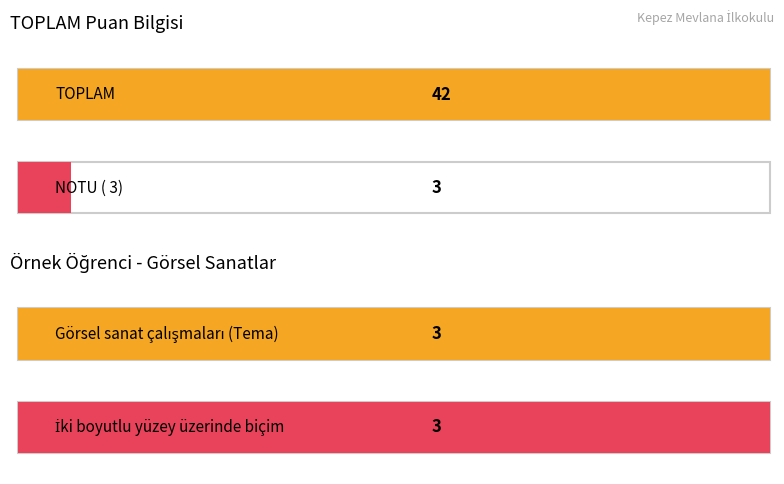

What is the difference between the maximum and minimum values in the TOPLAM series?

42